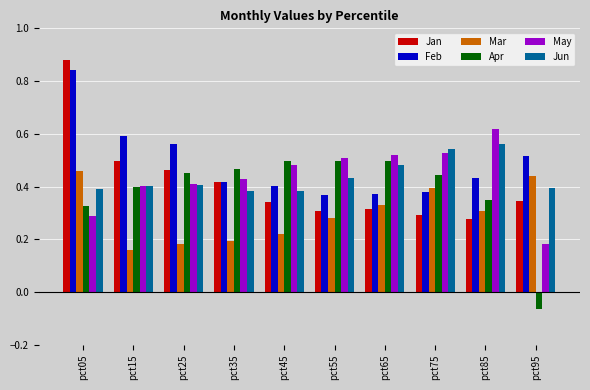

What is the sum of all Feb values?

4.9